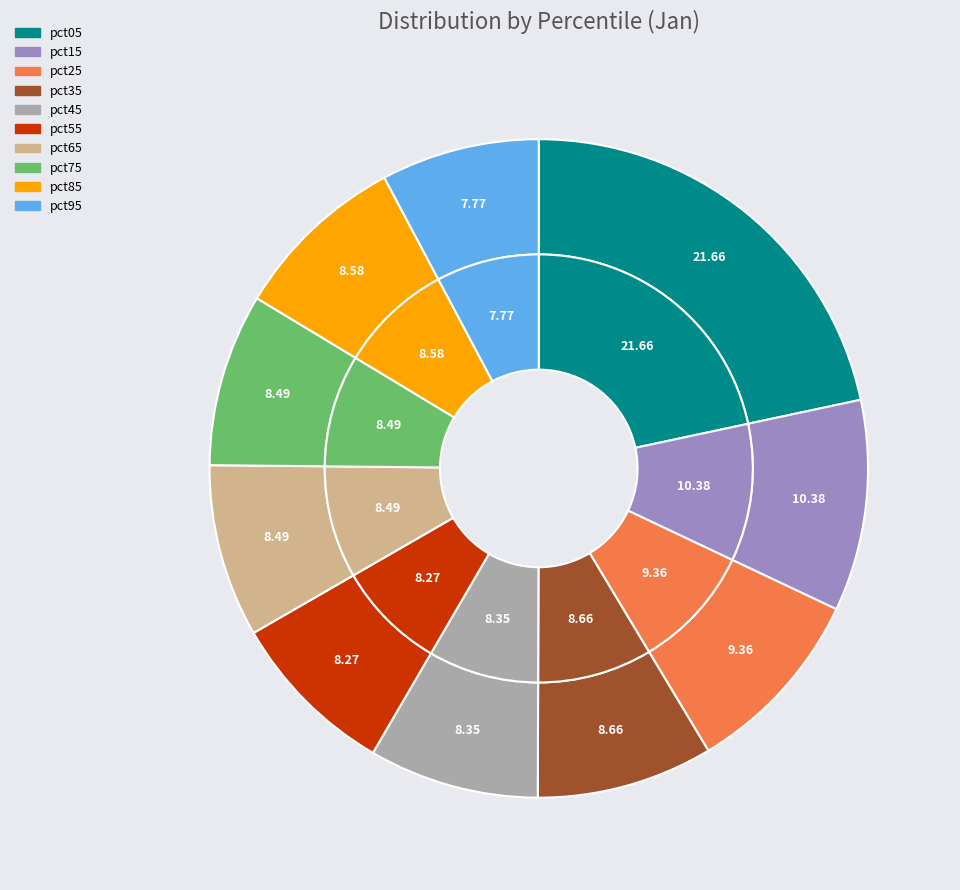

To the nearest percent, what is the difference between the largest and smallest slice percentages?

14%